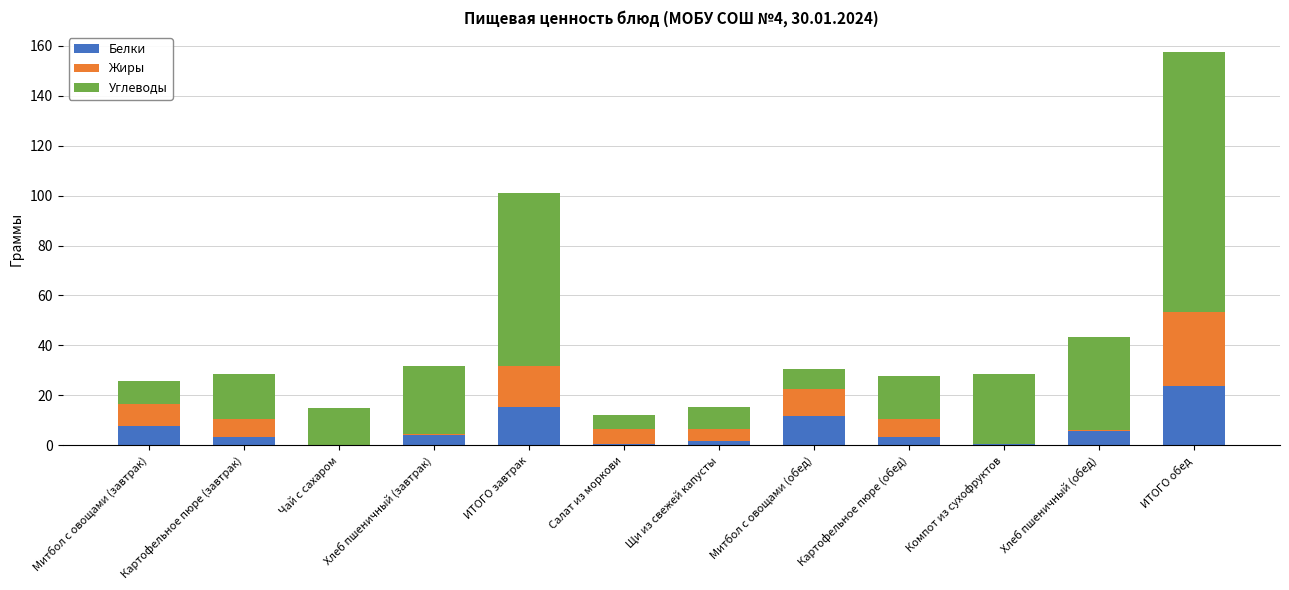

The value of Белки at ИТОГО завтрак is 24.5. True or false?

False